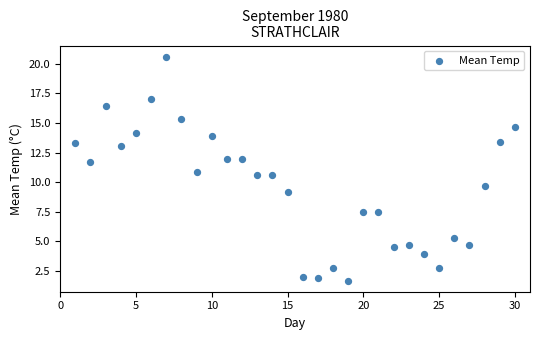

What is the range of Y values (max minus min)?

18.9